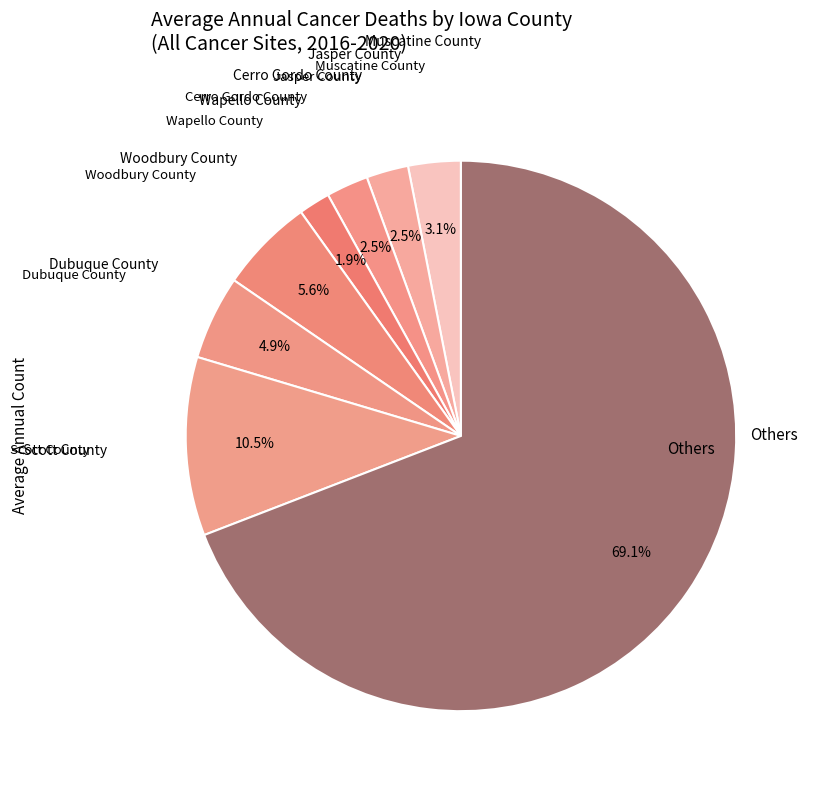

How many segments does this pie chart have?

8